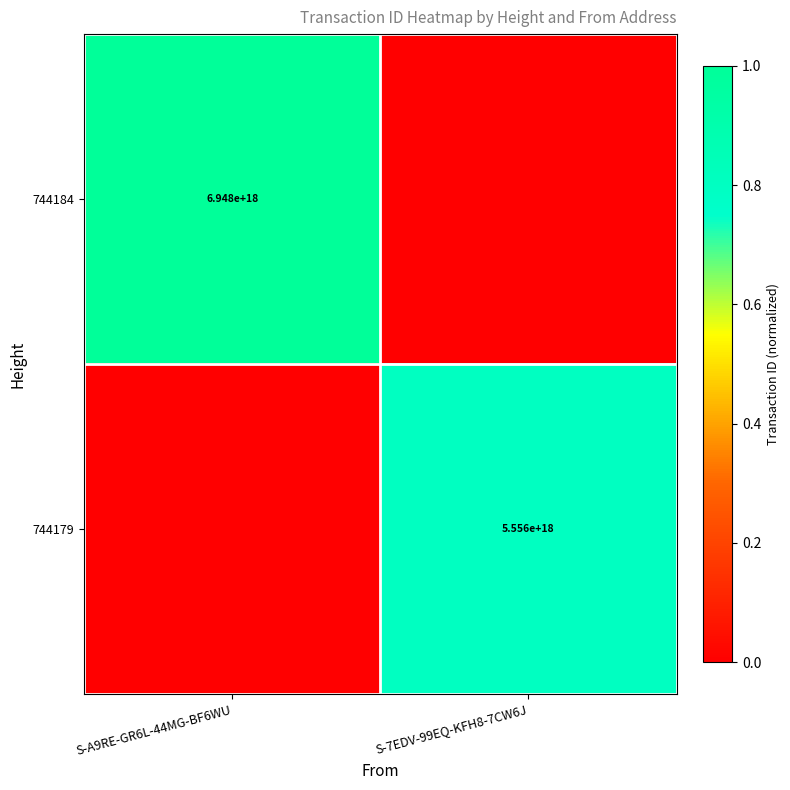

The value of 744184 at S-A9RE-GR6L-44MG-BF6WU is 9559987620150405120. True or false?

False